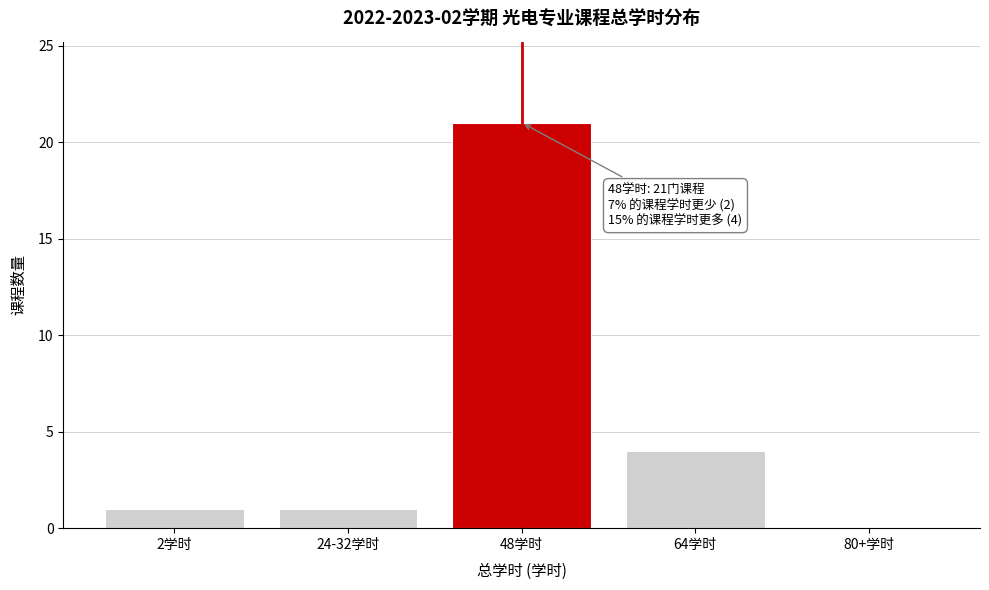

Reading left to right, list all the values displayed in this chart.

2学时=1	24-32学时=1	48学时=21	64学时=4	80+学时=0